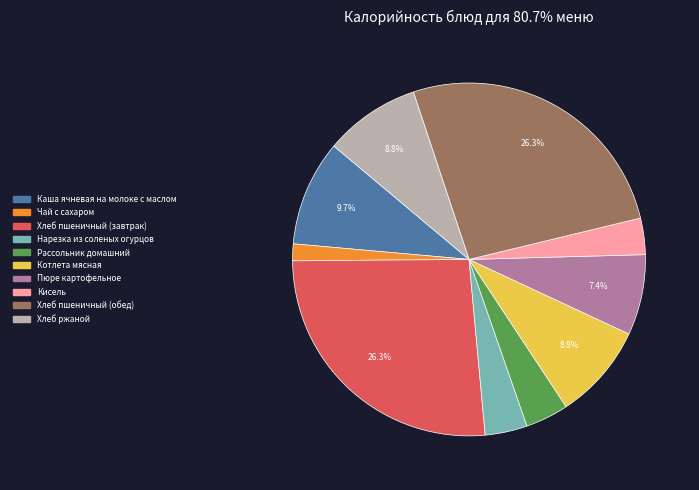

Which category has the smallest portion of the pie?

Чай с сахаром